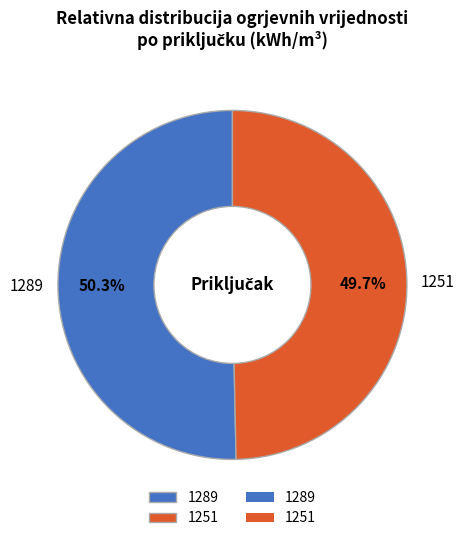

Rank the categories by value from lowest to highest.

1251, 1289